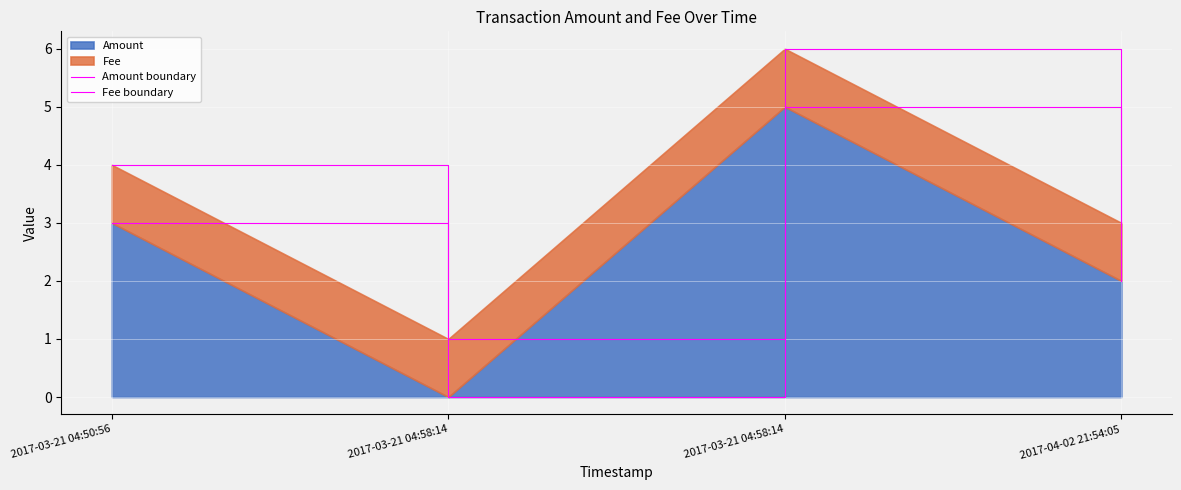

How many Amount boundary values are between 2 and 5?

3